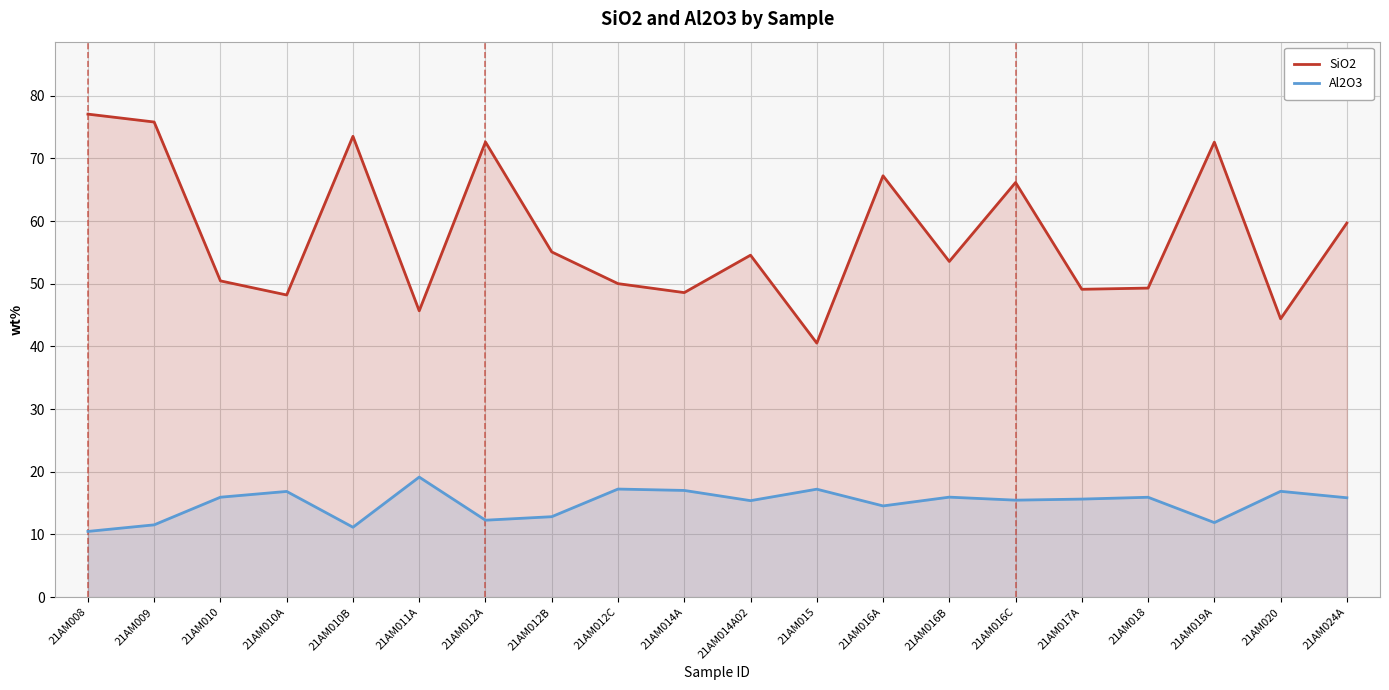

How many lines are shown in the chart?

2